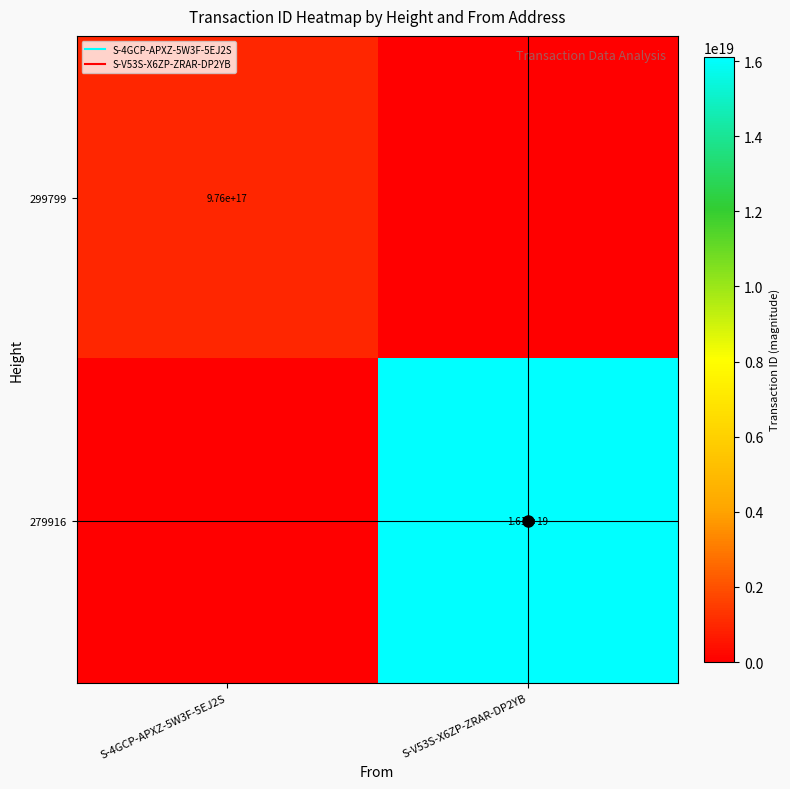

Which category has the highest value across all series?

S-V53S-X6ZP-ZRAR-DP2YB